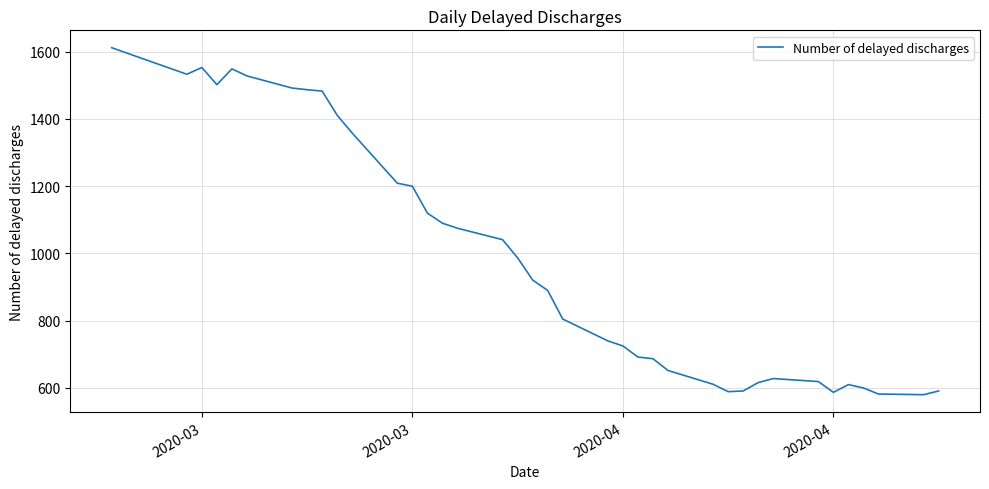

What is the sum of all values?

37546